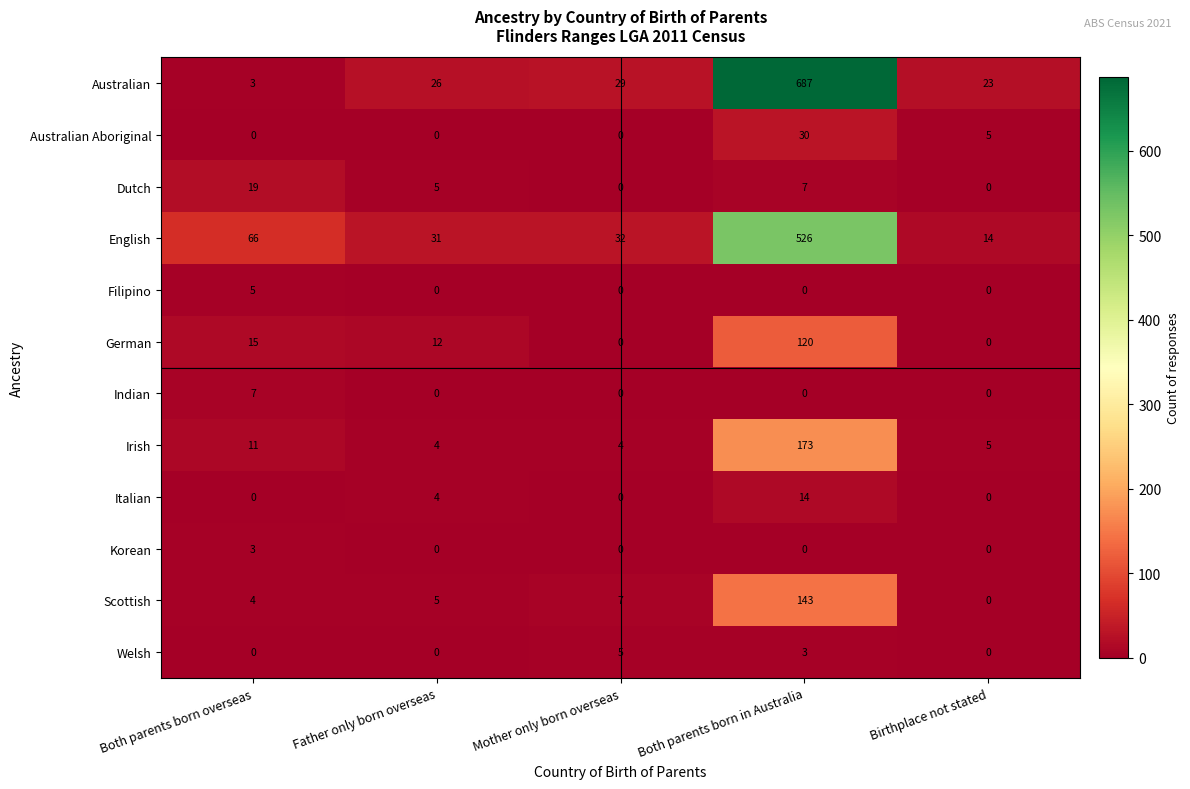

At which category is the sum across all series the highest?

Both parents born in Australia